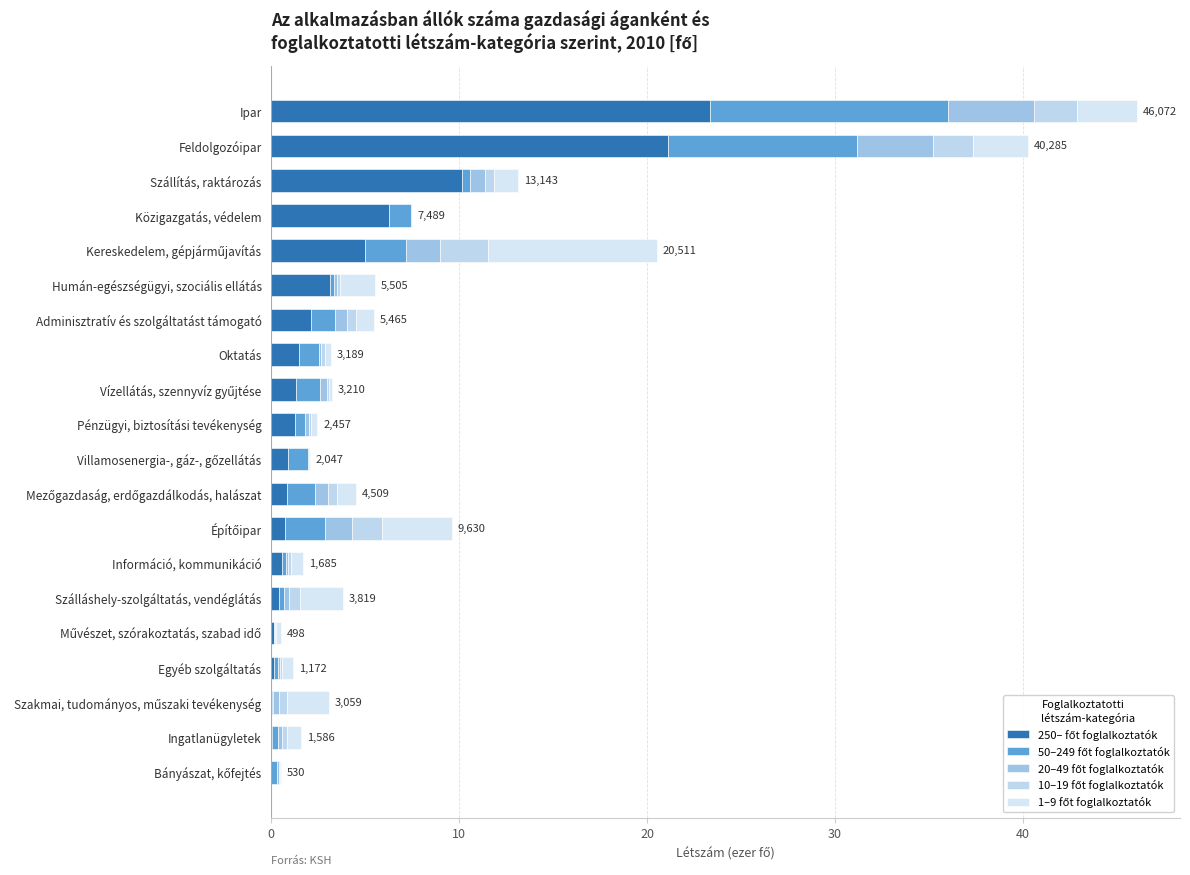

What is the value of the 10–19 főt foglalkoztatók bar at the 6th from the left?

0.6